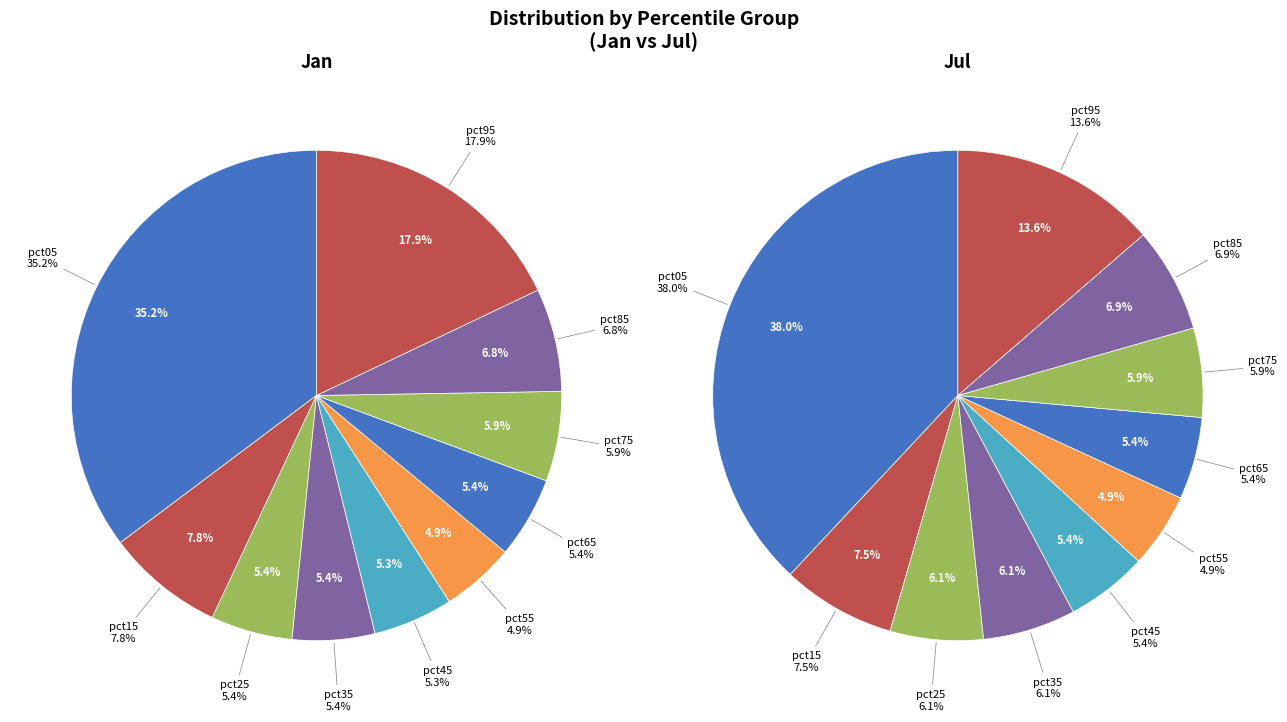

True or false: 7 accounts for 1% of the total.

False